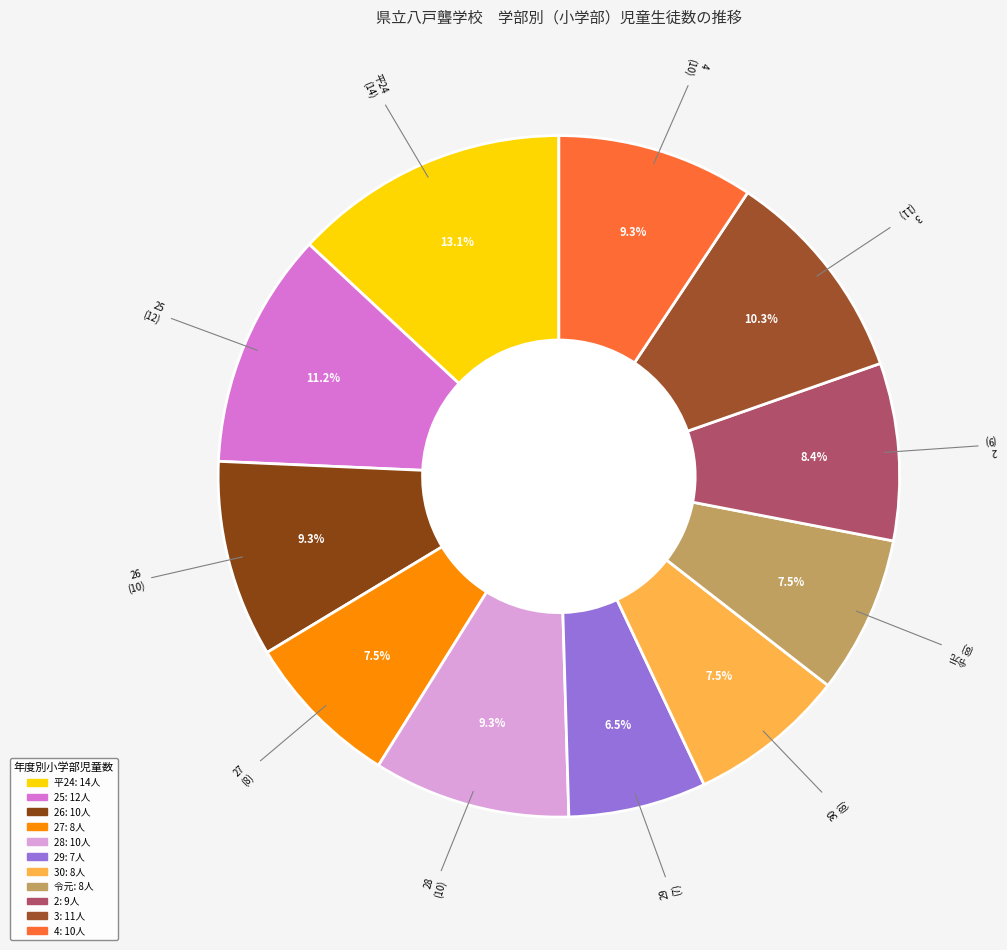

Do 27 and 26 together represent more than half of the pie?

No